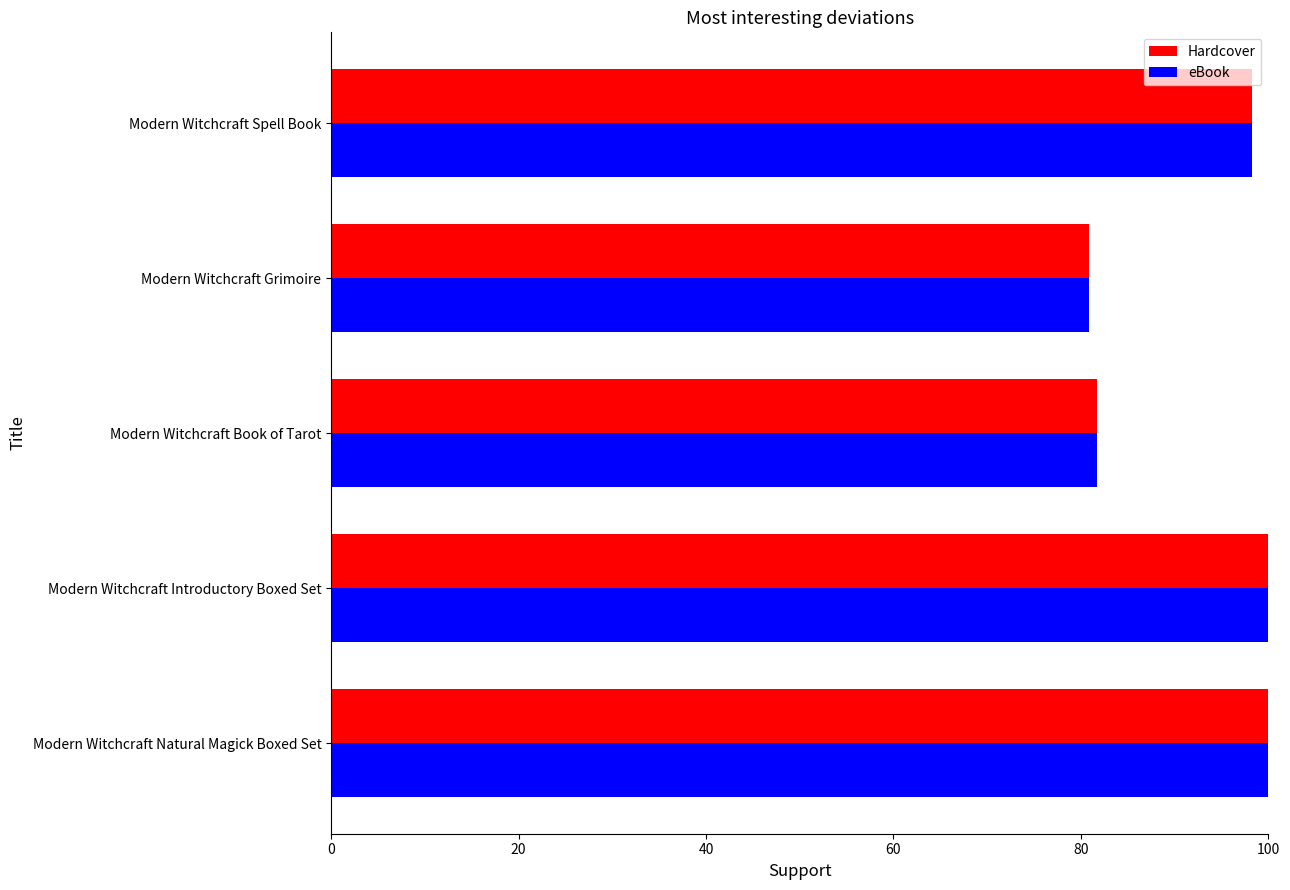

True or false: Hardcover has a value of 56.5 at Modern Witchcraft Introductory Boxed Set.

False